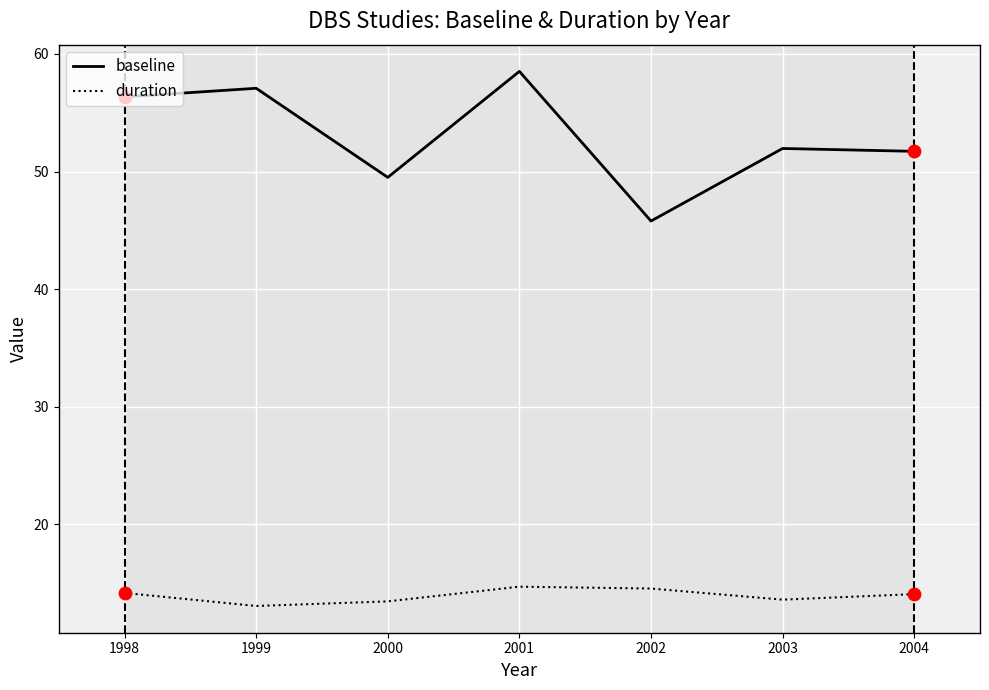

At how many categories does at least one series exceed 41?

7